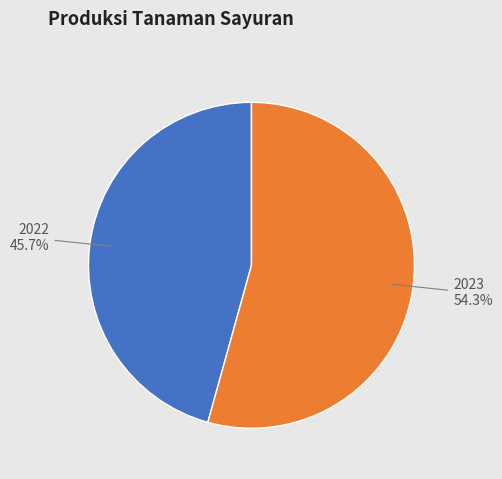

To the nearest percent, what percentage of the pie is 2023?

54%